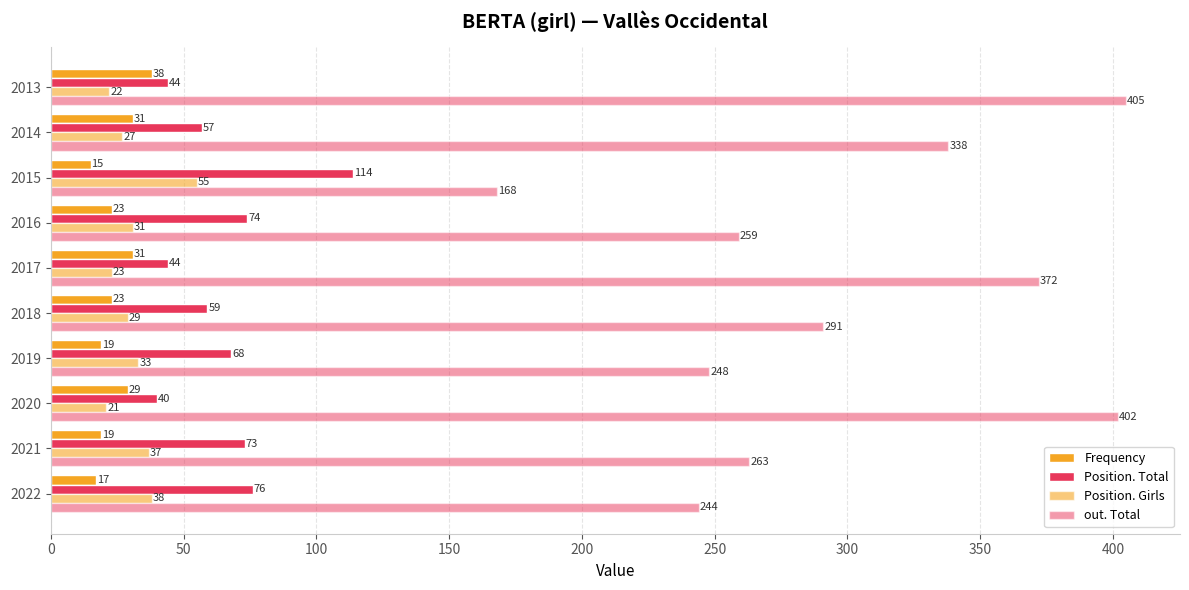

What is the lowest value of the Frequency series?

15